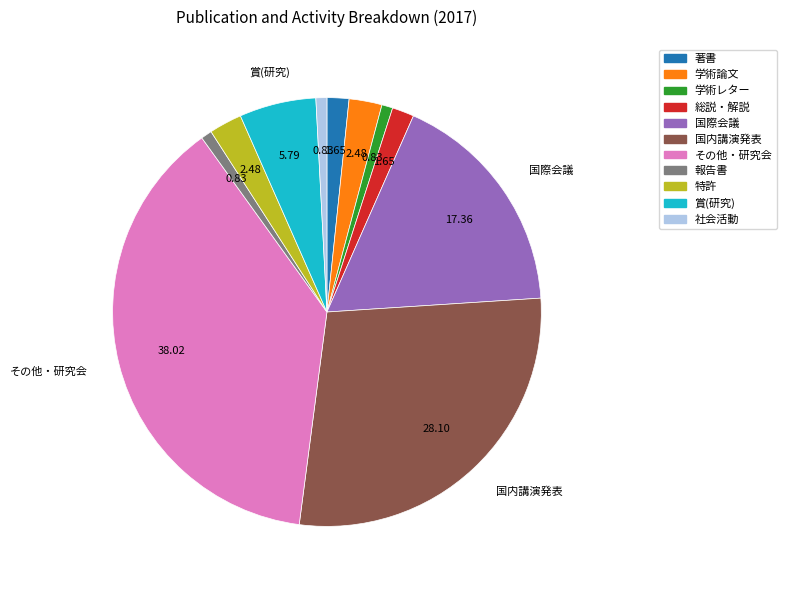

Does any single category account for the majority?

No